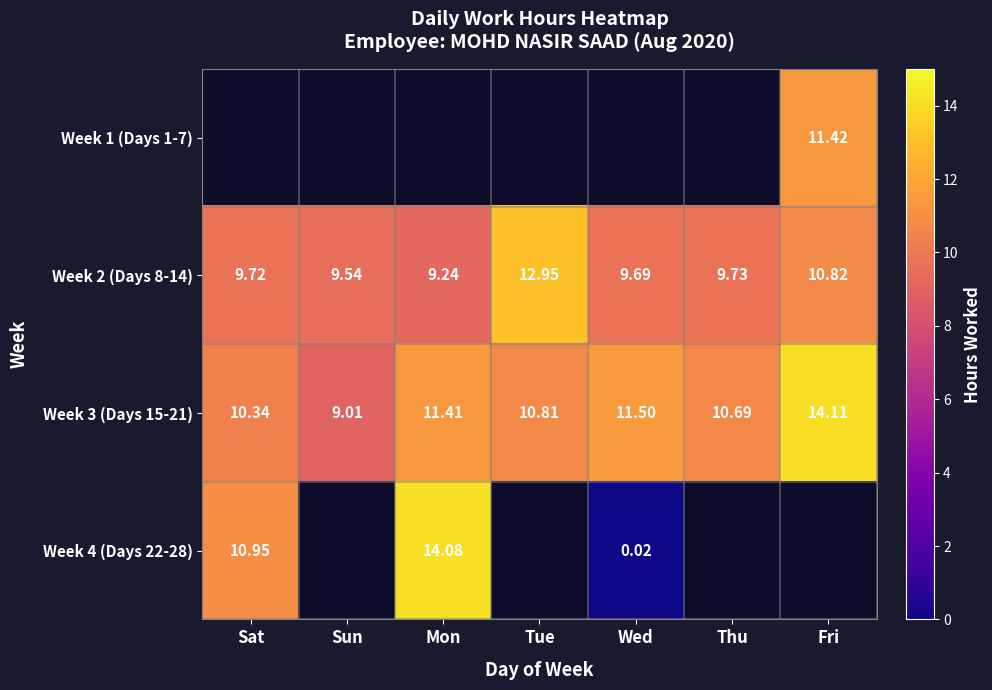

At which category is the sum across all series the highest?

Fri